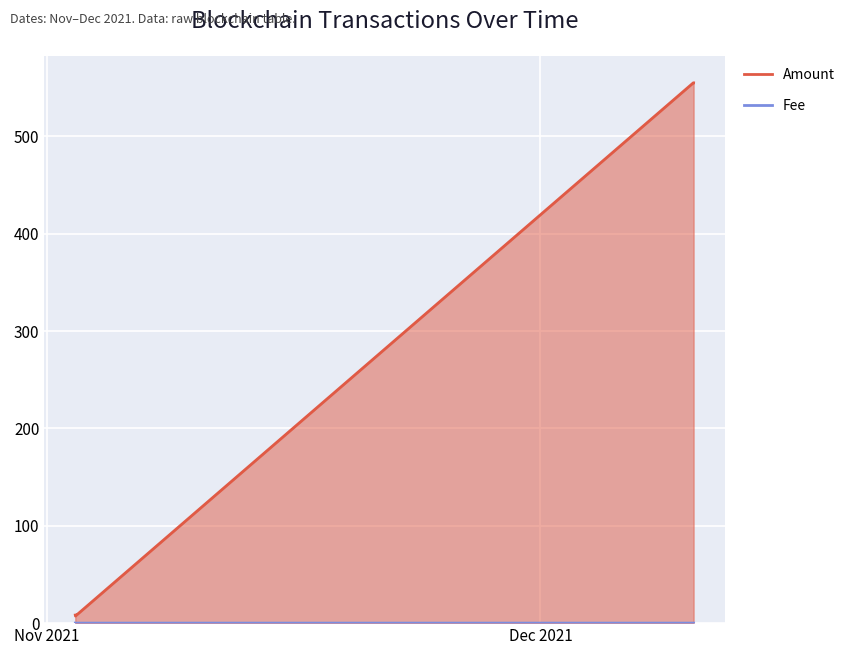

What is the value of the Amount point at the 3rd from the left?

555.0